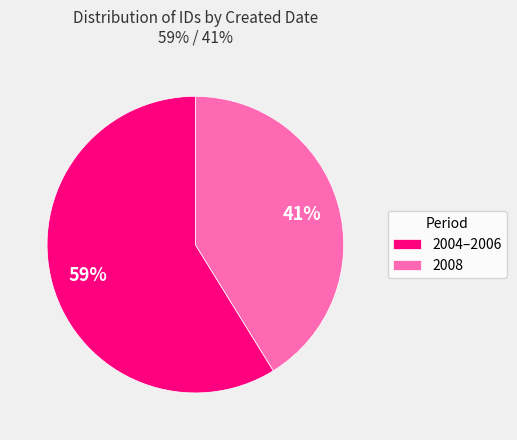

What is the ratio of the value at 2004–2006 to the value at 2008?

1.4